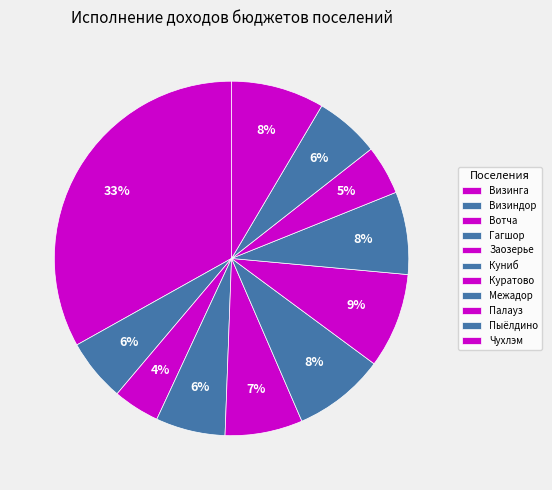

To the nearest percent, what is the difference between the Куниб and Пыёлдино slice percentages?

2%